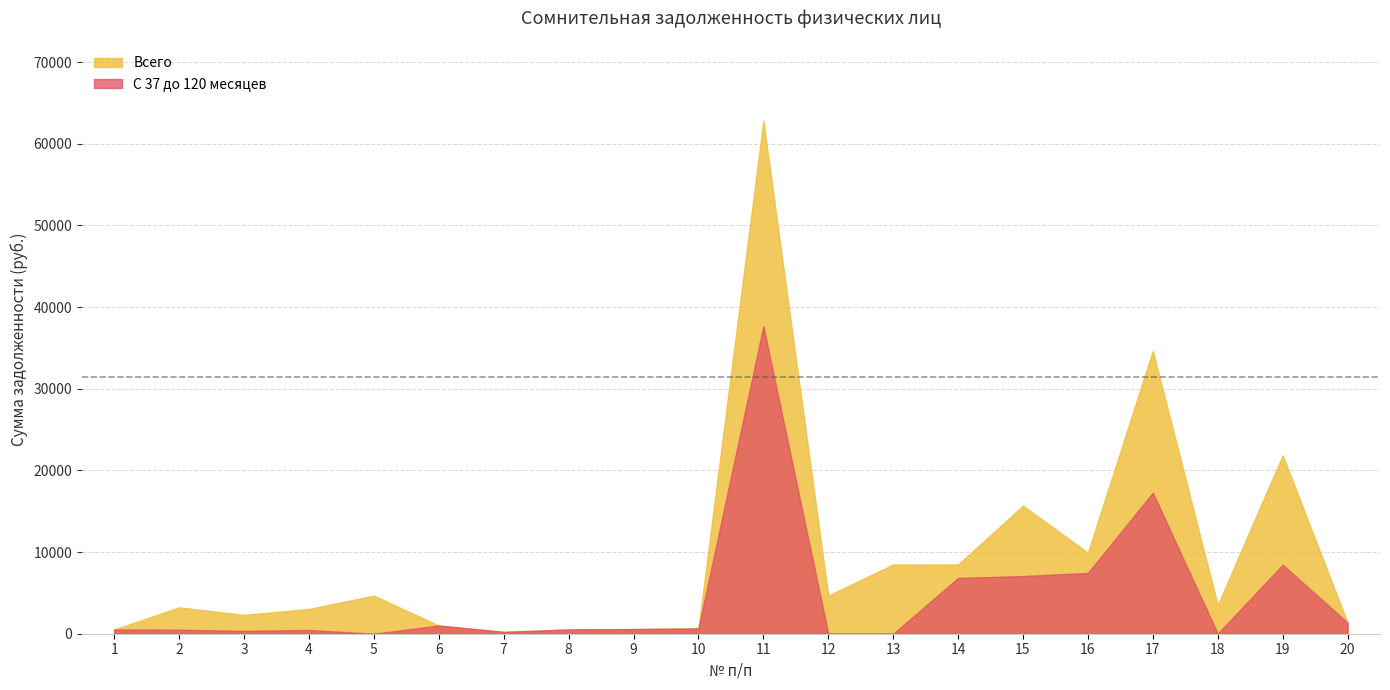

At which category does С 37 до 120 месяцев reach its first local valley?

3